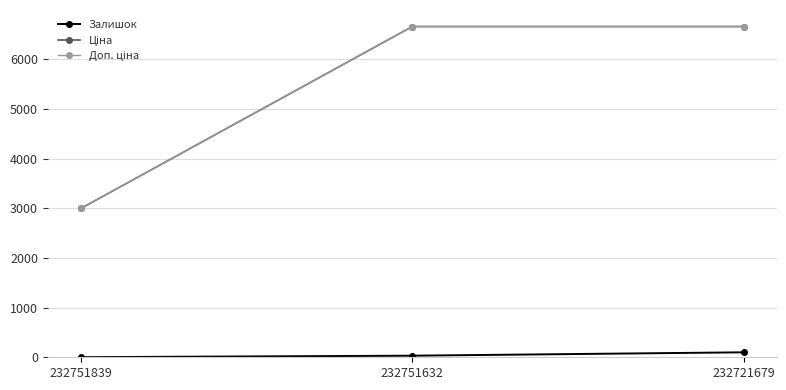

At how many categories does at least one series exceed 974?

3